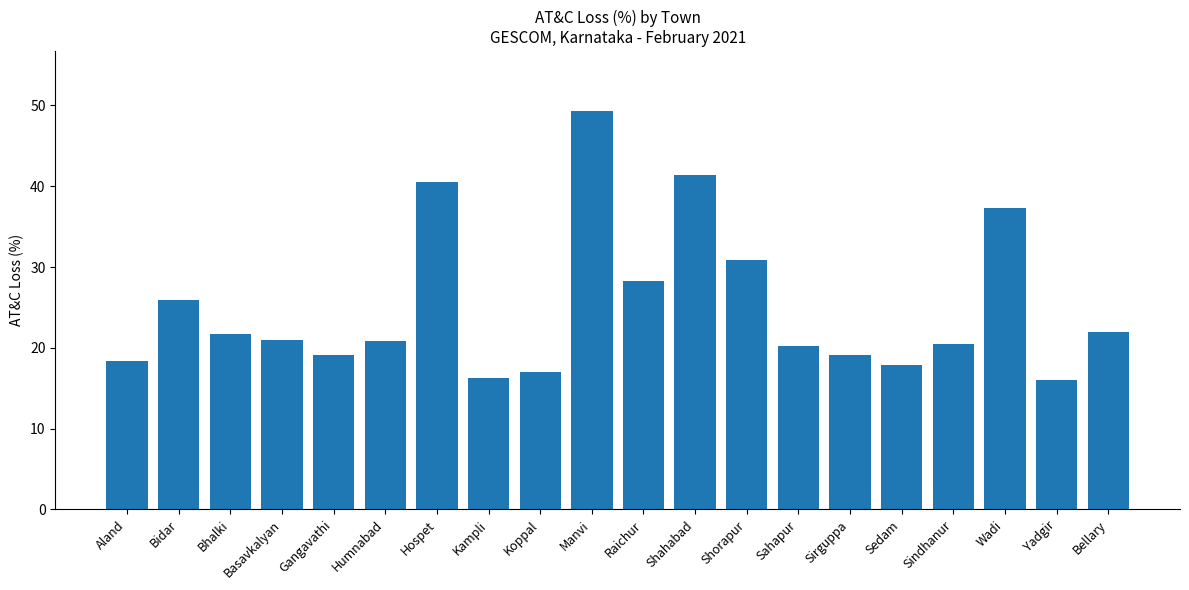

Count the number of categories in the chart.

20